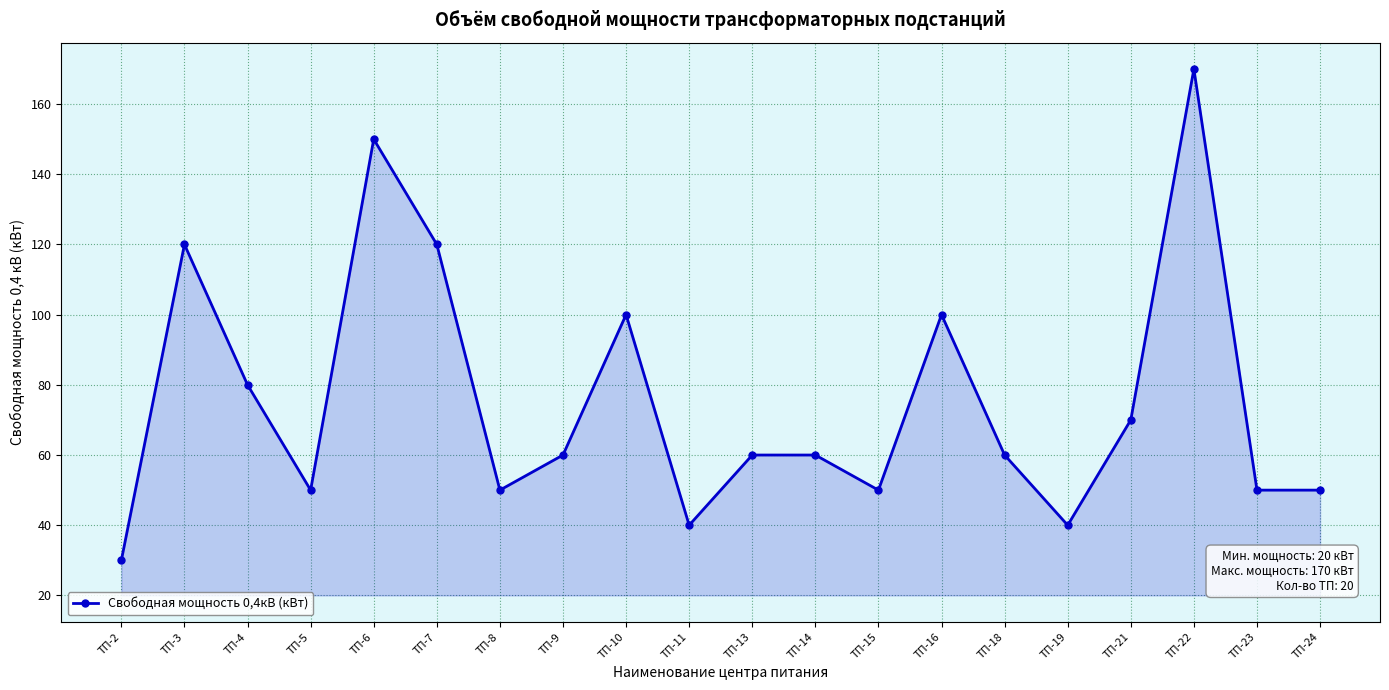

Reading left to right, transcribe all the data shown in this chart.

ТП-2=30	ТП-3=120	ТП-4=80	ТП-5=50	ТП-6=150	ТП-7=120	ТП-8=50	ТП-9=60	ТП-10=100	ТП-11=40	ТП-13=60	ТП-14=60	ТП-15=50	ТП-16=100	ТП-18=60	ТП-19=40	ТП-21=70	ТП-22=170	ТП-23=50	ТП-24=50